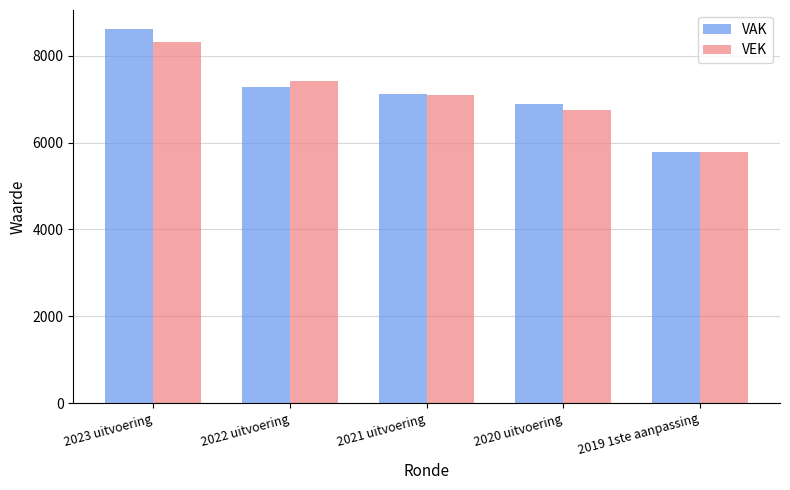

List the series in order of their peak value, highest first.

VAK, VEK